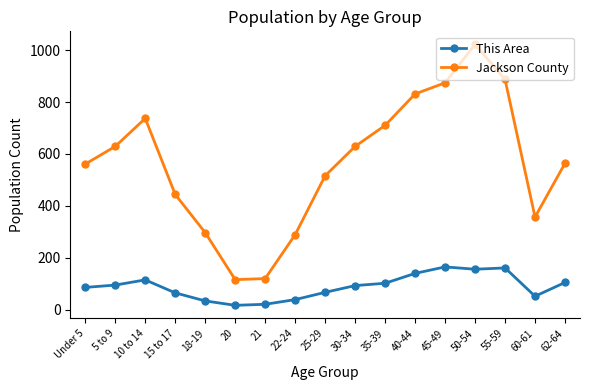

What is the highest value of the Jackson County series?

1022